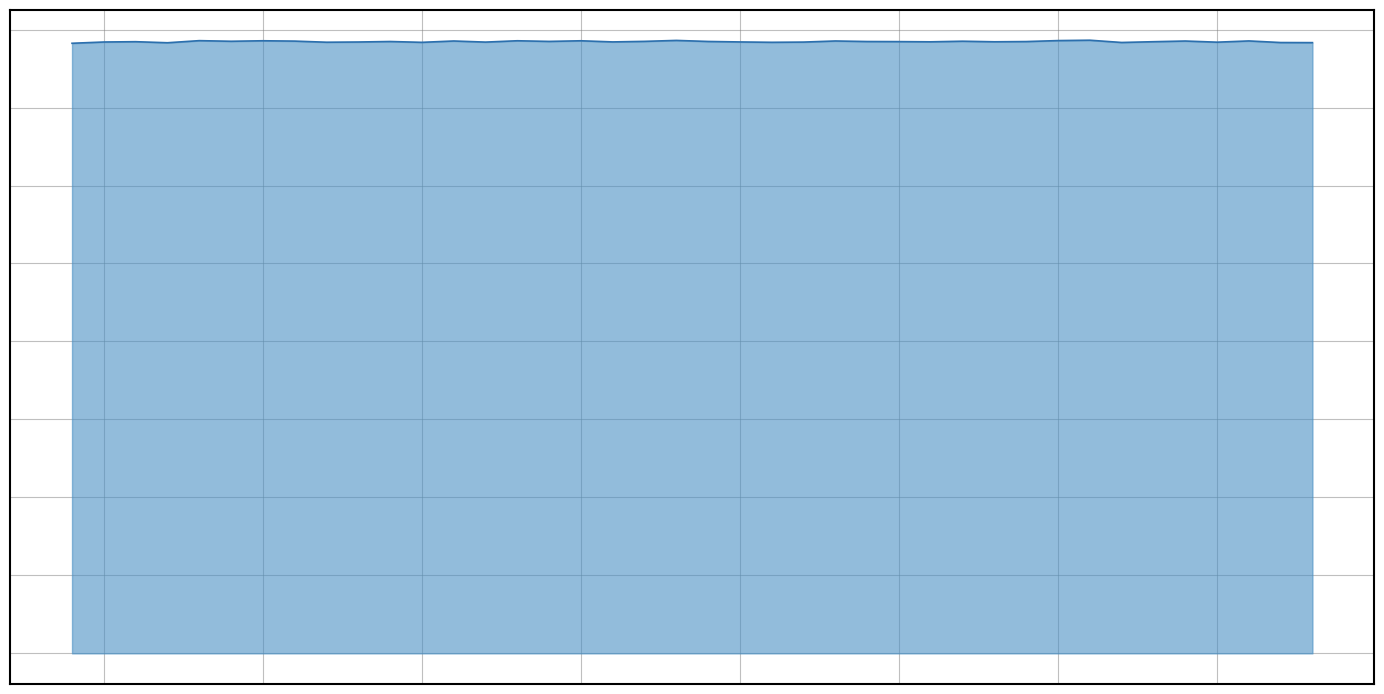

Reading left to right, list all the values displayed in this chart.

39122	39203	39223	39155	39290	39250	39283	39261	39189	39203	39235	39182	39268	39197	39283	39241	39282	39209	39244	39305	39238	39207	39184	39198	39269	39234	39228	39215	39254	39217	39232	39294	39318	39173	39222	39266	39192	39272	39169	39163